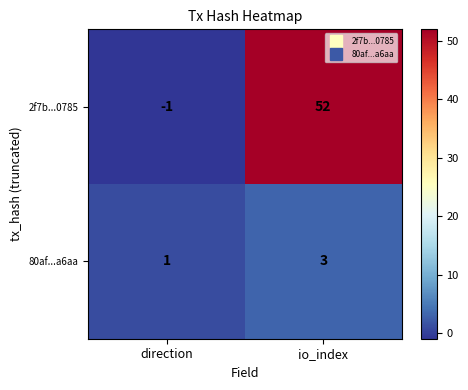

Which series has the widest spread of values?

2f7b...0785